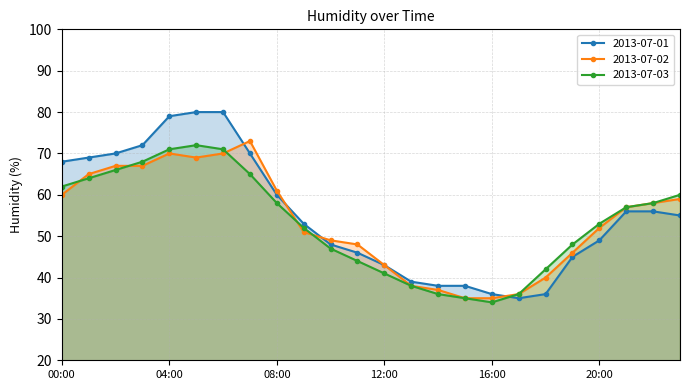

What is the difference between the second highest and second lowest values in the 2013-07-03 series?

36